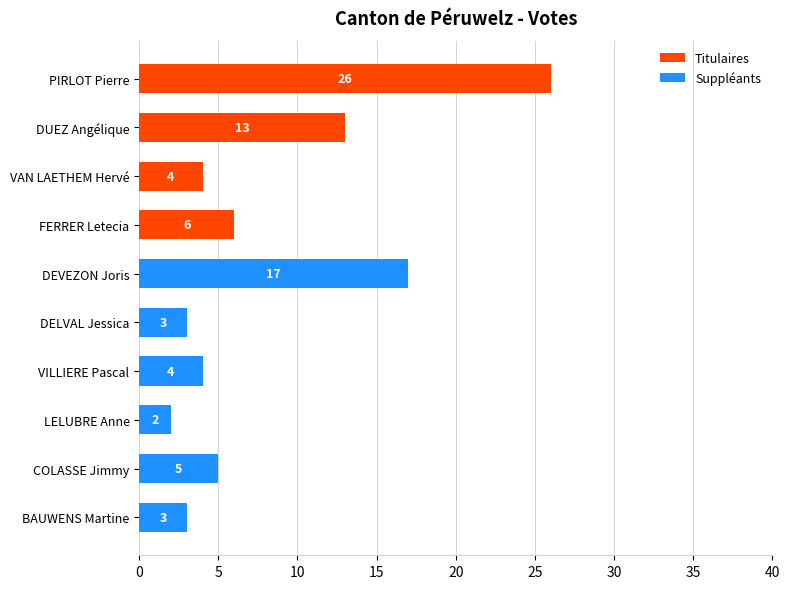

Is it true that Titulaires equals 0 at BAUWENS Martine?

True